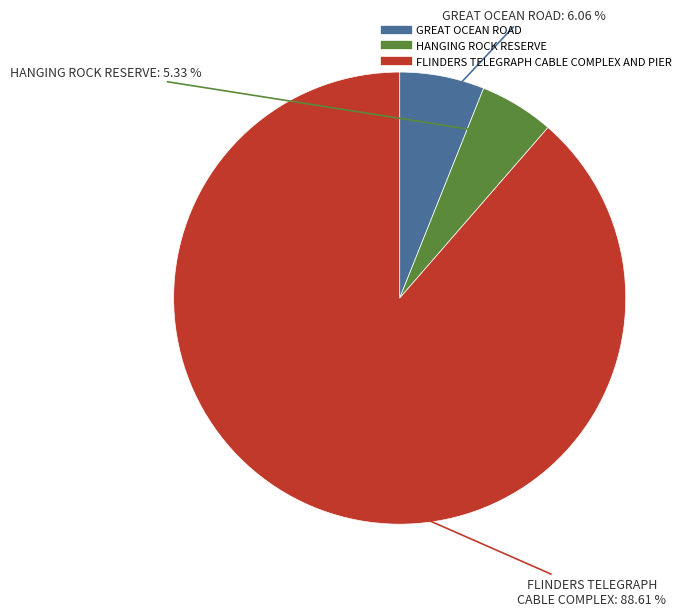

Which has a higher value, GREAT OCEAN ROAD or FLINDERS TELEGRAPH CABLE COMPLEX AND PIER?

FLINDERS TELEGRAPH CABLE COMPLEX AND PIER